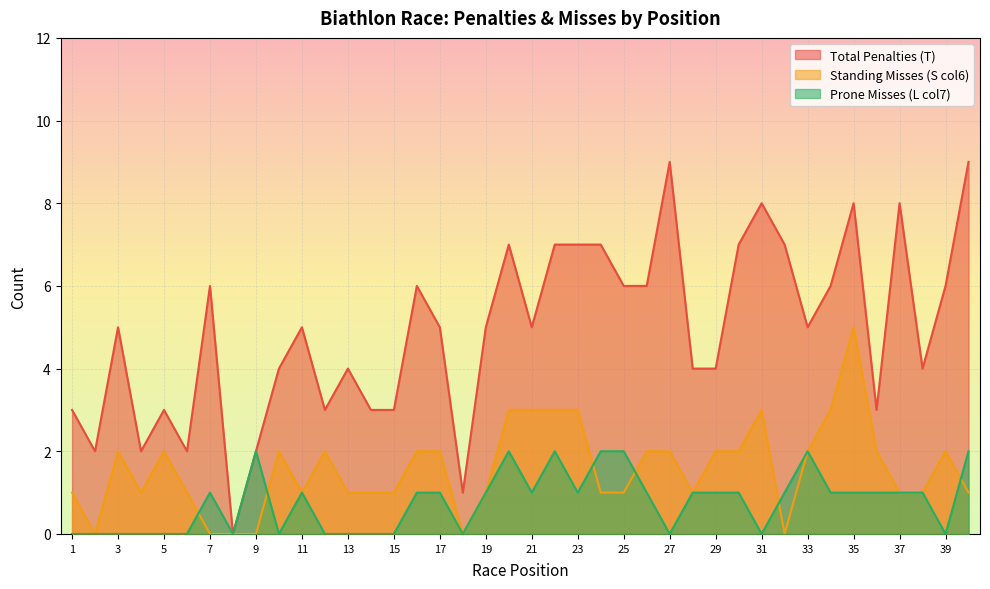

In Total Penalties (T), how many points are higher than both neighbors (excluding endpoints)?

11